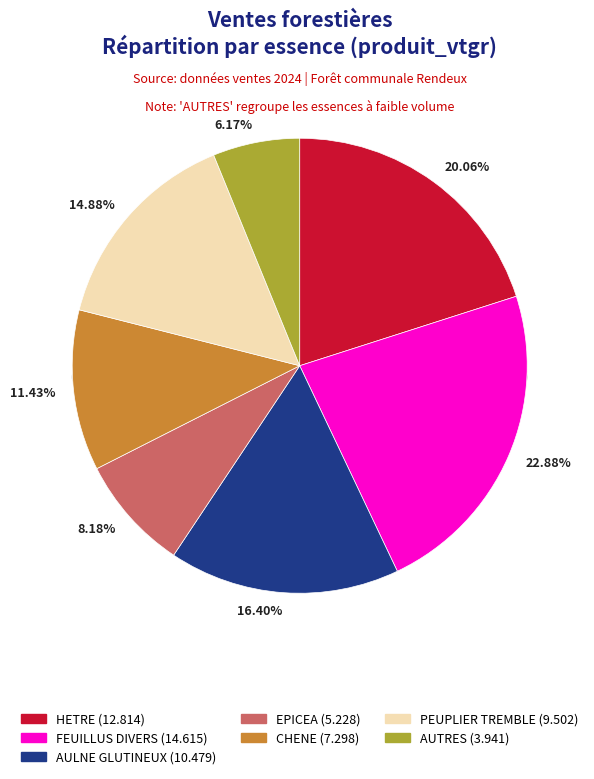

Which slice is the largest?

FEUILLUS DIVERS